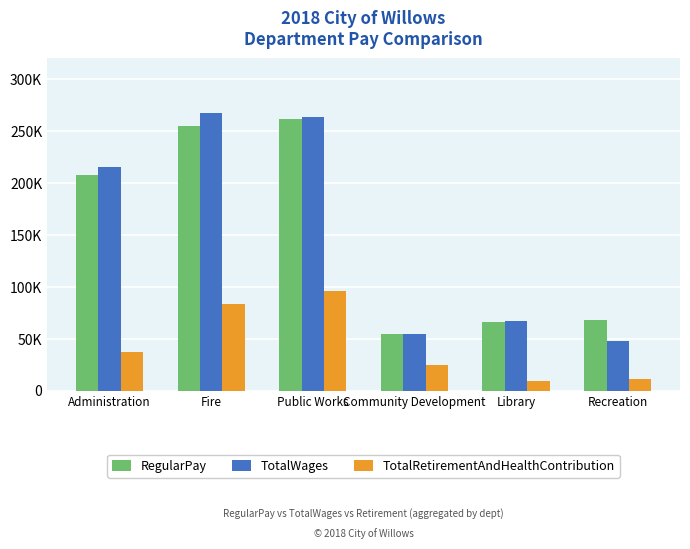

List the labels in order of TotalRetirementAndHealthContribution value, largest first.

Public Works, Fire, Administration, Community Development, Recreation, Library